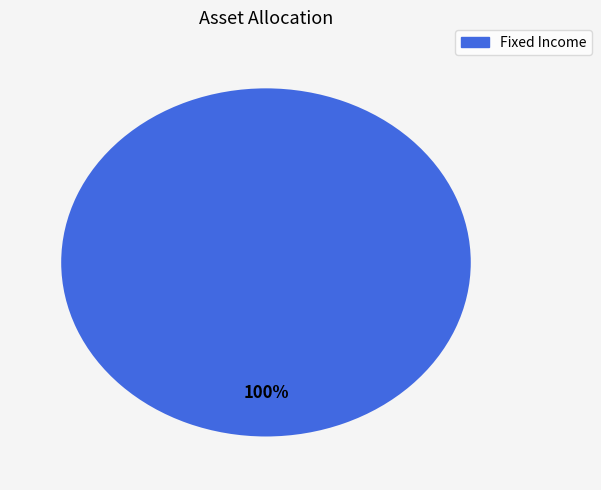

Does any single category account for the majority?

Yes